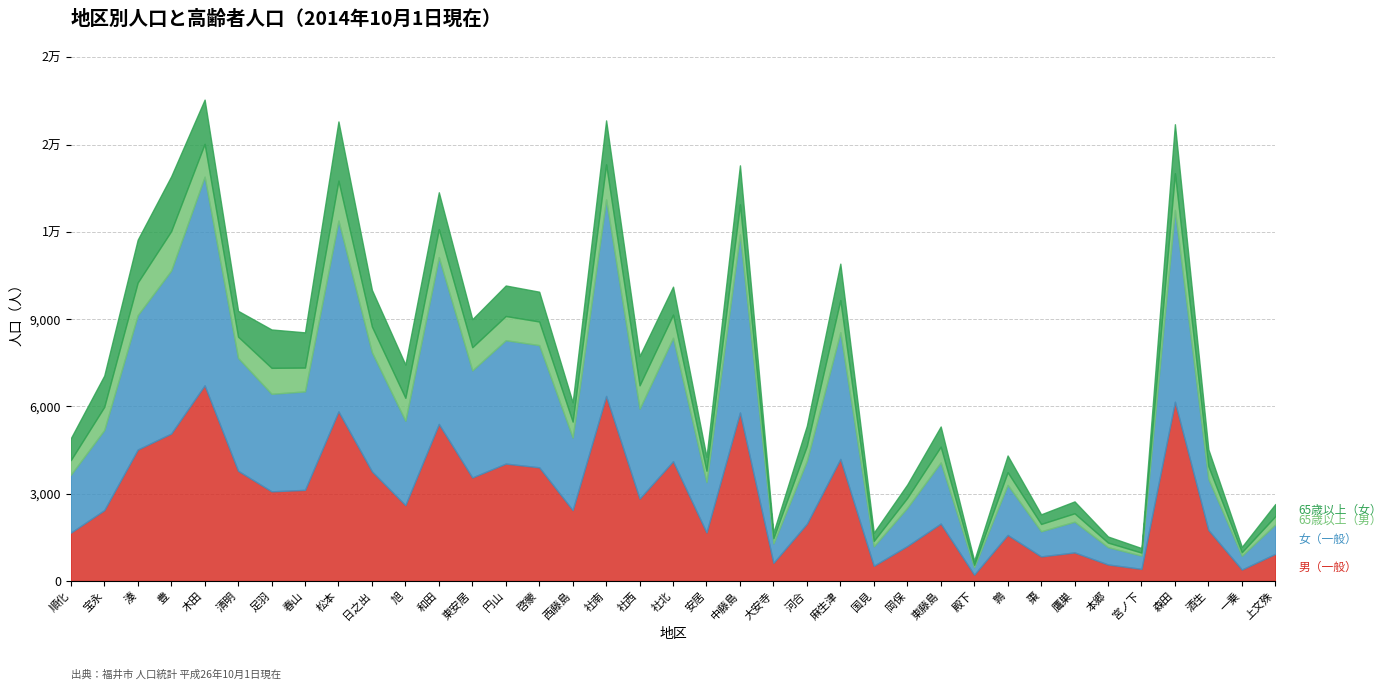

What is the sum of the 女（一般） values at 社北 and 足羽?

7596